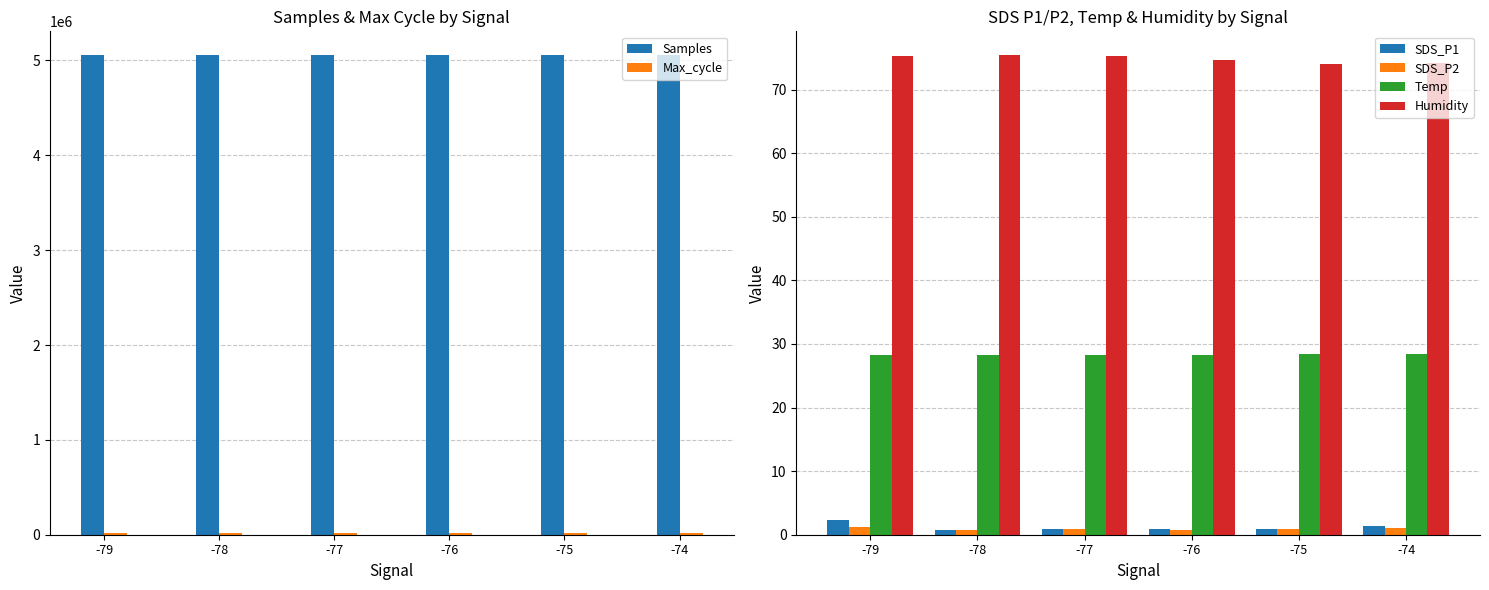

Reading left to right, extract all data points from this chart.

Samples: -79=5054544.0	-78=5053901.0	-77=5054352.0	-76=5054342.4	-75=5054464.5	-74=5054715.0
Max_cycle: -79=20162.0	-78=20075.0	-77=20119.0	-76=20185.1	-75=20238.0	-74=20072.5
SDS_P1: -79=2.4	-78=0.7	-77=0.9	-76=0.9	-75=1.0	-74=1.3
SDS_P2: -79=1.2	-78=0.7	-77=0.9	-76=0.8	-75=0.9	-74=1.1
Temp: -79=28.3	-78=28.2	-77=28.2	-76=28.3	-75=28.4	-74=28.4
Humidity: -79=75.3	-78=75.4	-77=75.2	-76=74.6	-75=74.1	-74=74.2